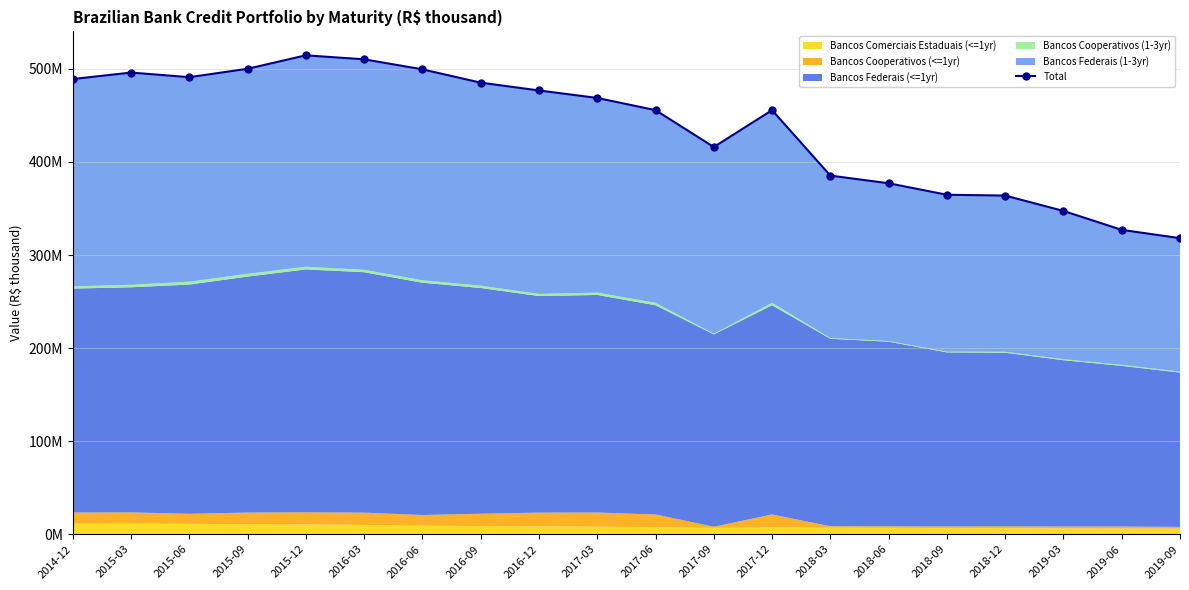

What is the change in value from 2015-03 to 2018-09?

-131.3